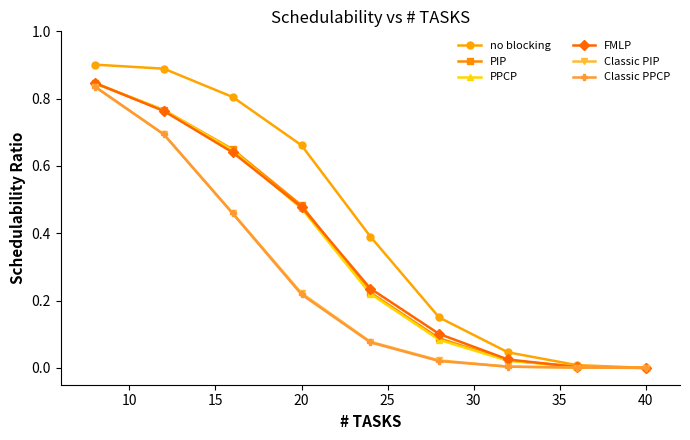

True or false: PIP has more than 2 points higher than both neighbors.

False